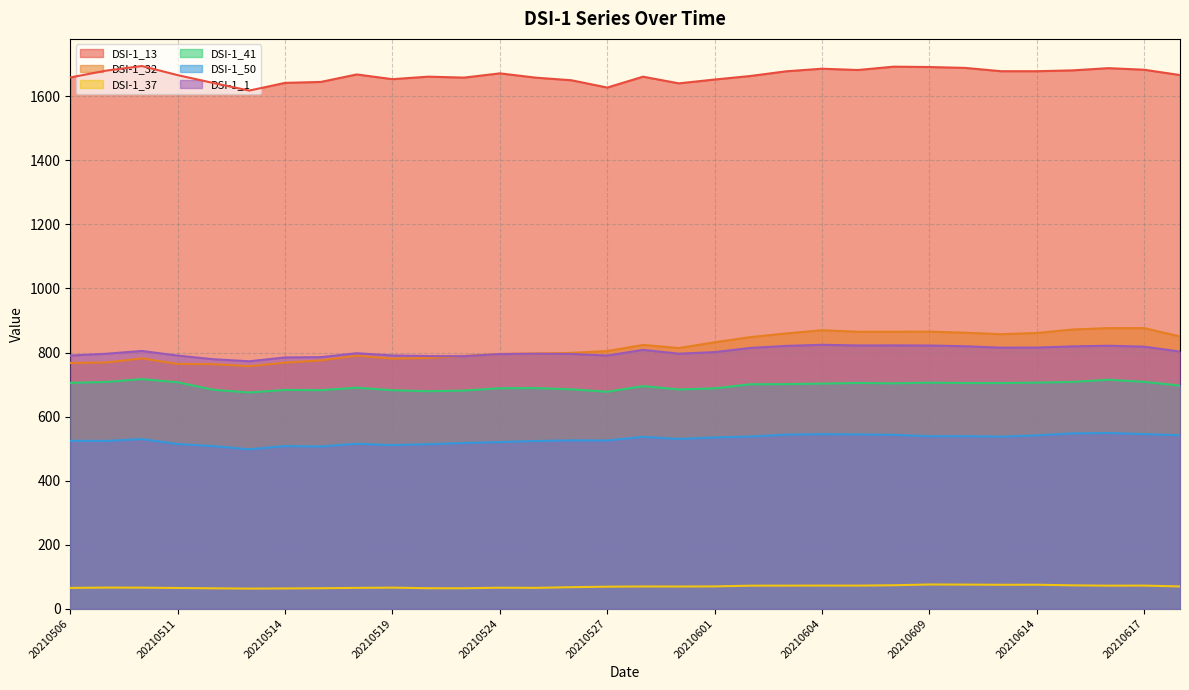

Which series has the widest spread of values?

DSI-1_32